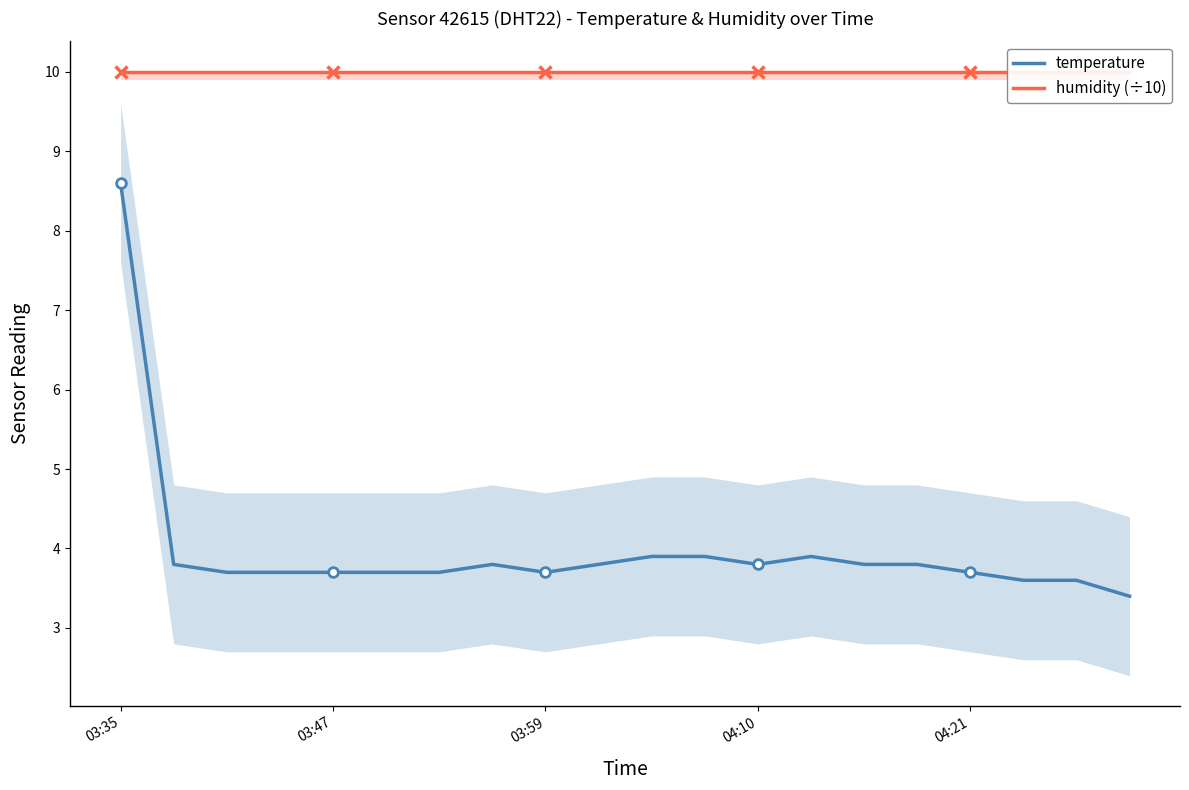

What is the minimum value for humidity (÷10)?

10.0